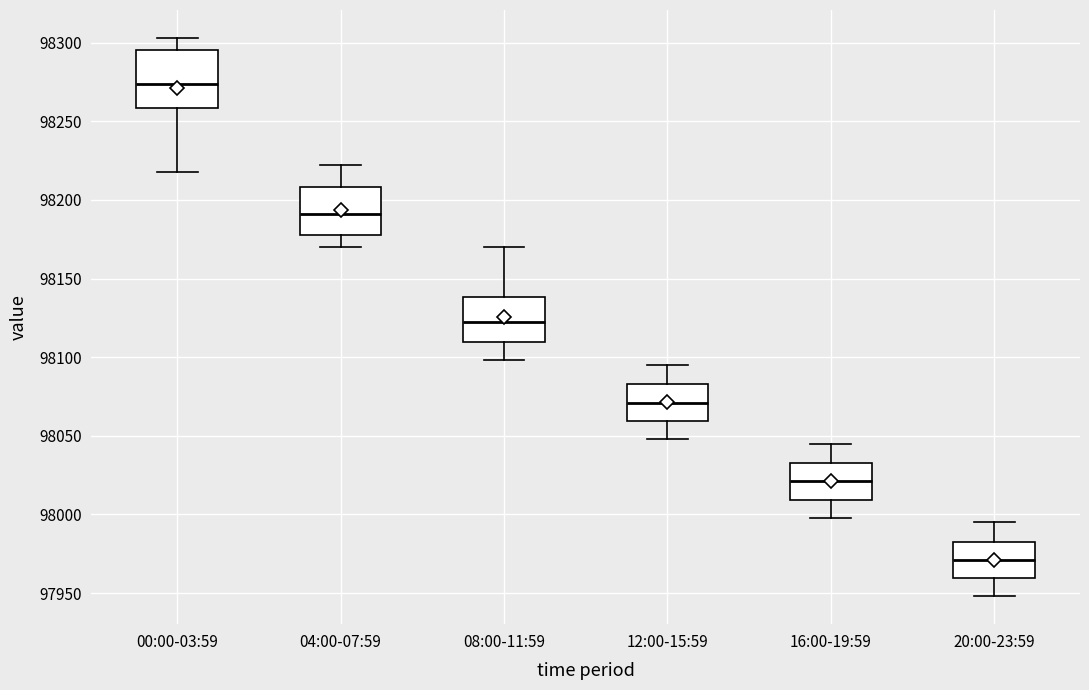

Reading left to right, read every box against the y-axis: the position of its median line, the range the box covers, and the ends of its whiskers. The values are not printed on the chart, so give them approximately, as read against the axis.

00:00-03:59: median 98275, box 98260 to 98295, whiskers 98220 to 98305
04:00-07:59: median 98190, box 98180 to 98210, whiskers 98170 to 98220
08:00-11:59: median 98125, box 98110 to 98140, whiskers 98100 to 98170
12:00-15:59: median 98070, box 98060 to 98085, whiskers 98050 to 98095
16:00-19:59: median 98020, box 98010 to 98035, whiskers 98000 to 98045
20:00-23:59: median 97970, box 97960 to 97985, whiskers 97950 to 97995